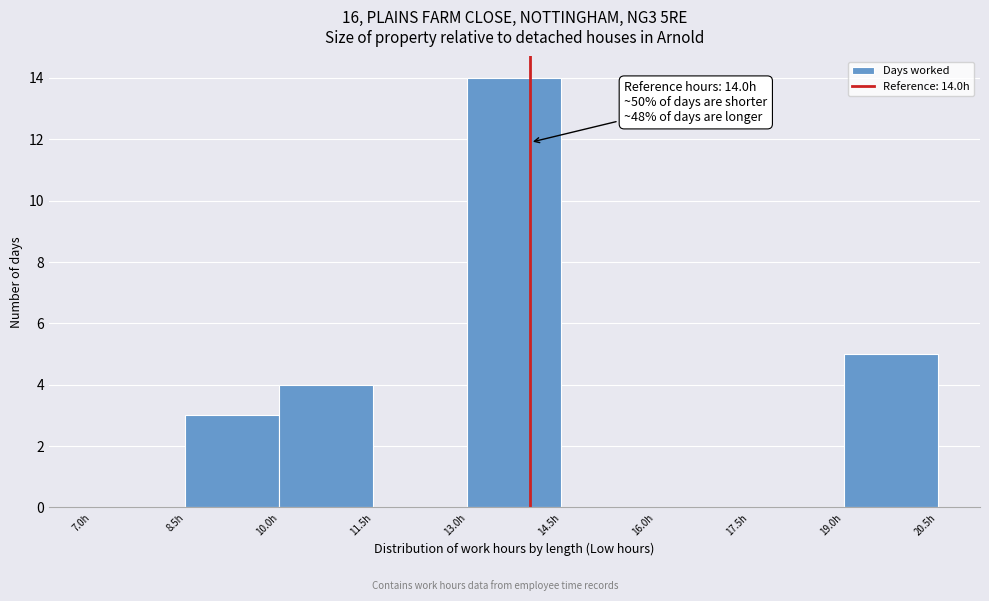

Which range on the x-axis has the tallest bar?

13.0 to 14.5